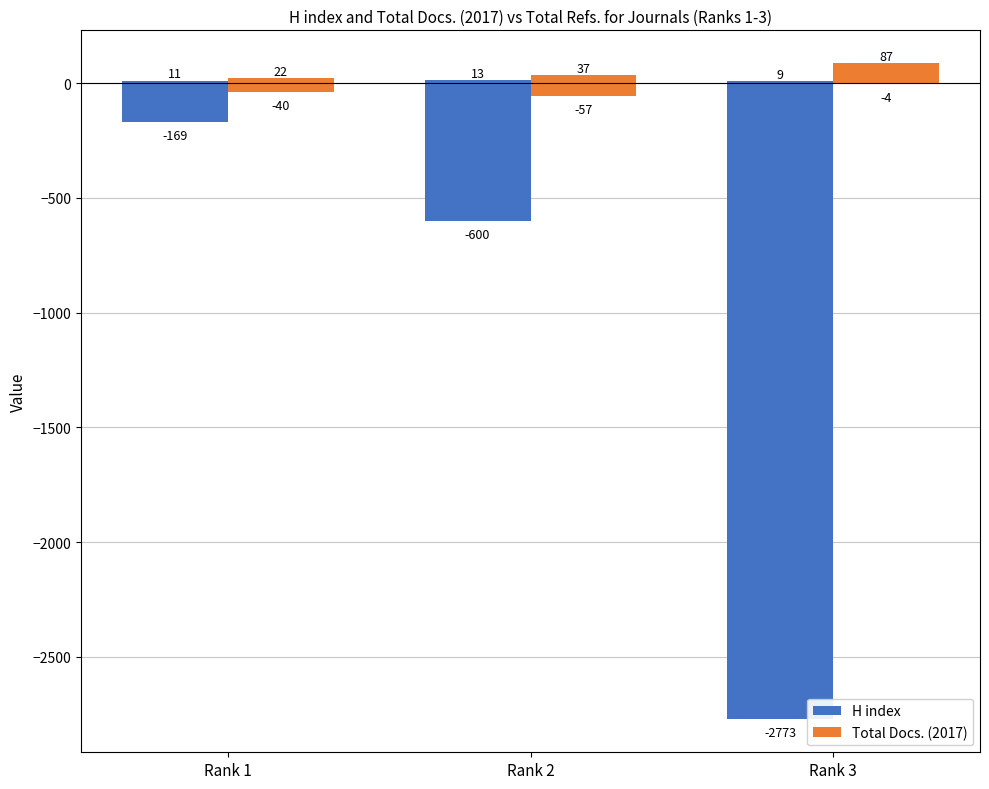

Is it true that Total Docs. (2017) equals 58 at Rank 2?

False